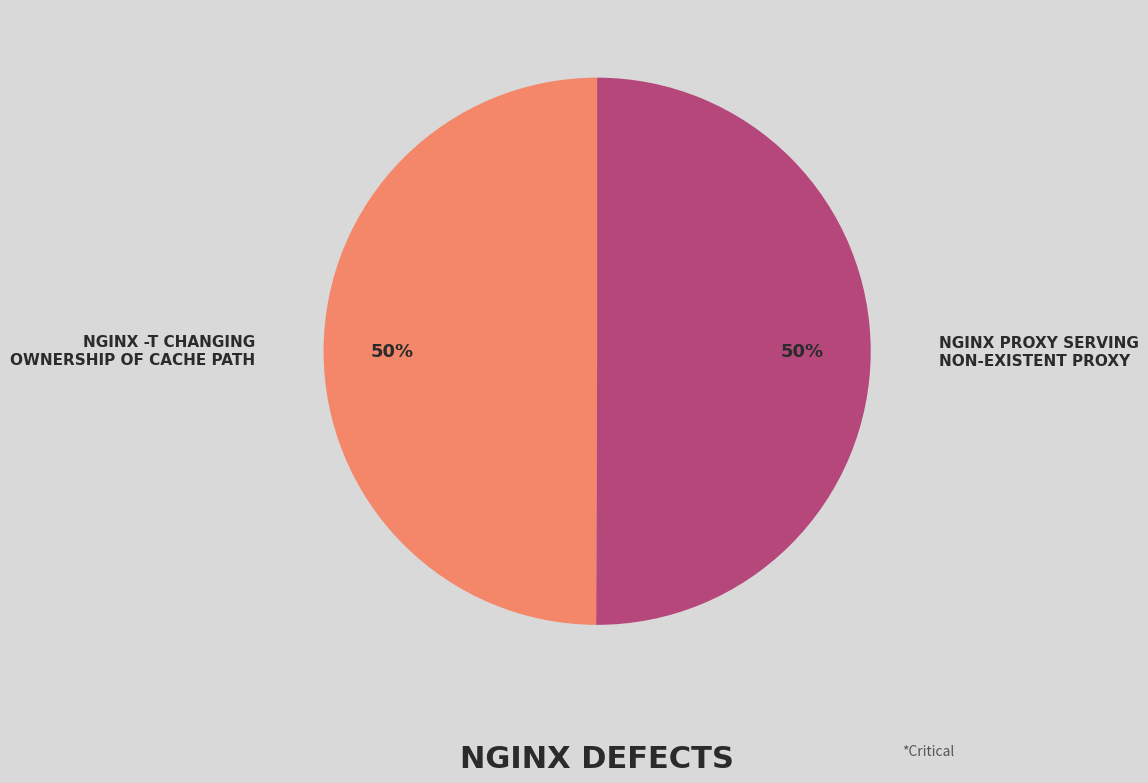

To the nearest percent, what is the average slice percentage?

50%